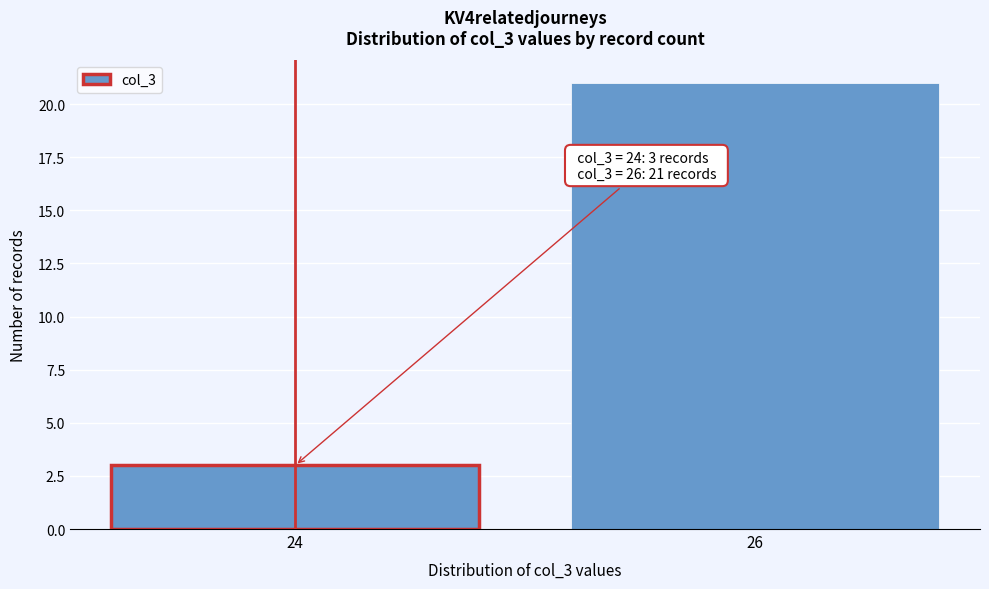

Reading left to right, what are all the values shown in this chart?

24=3	26=21